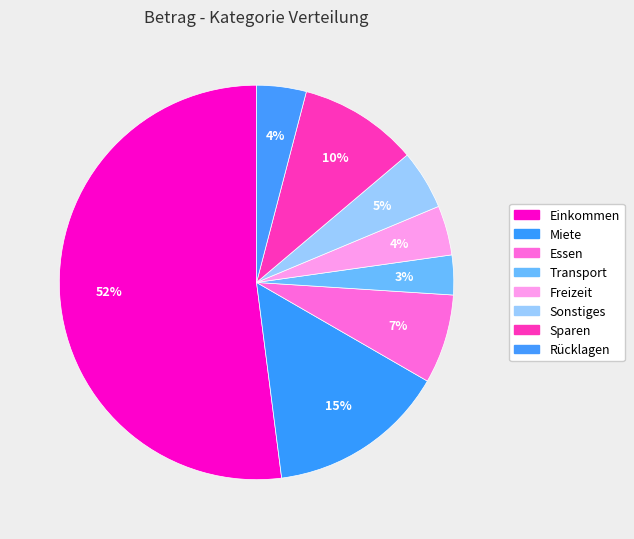

What percentage is the Freizeit slice, to the nearest percent?

4%